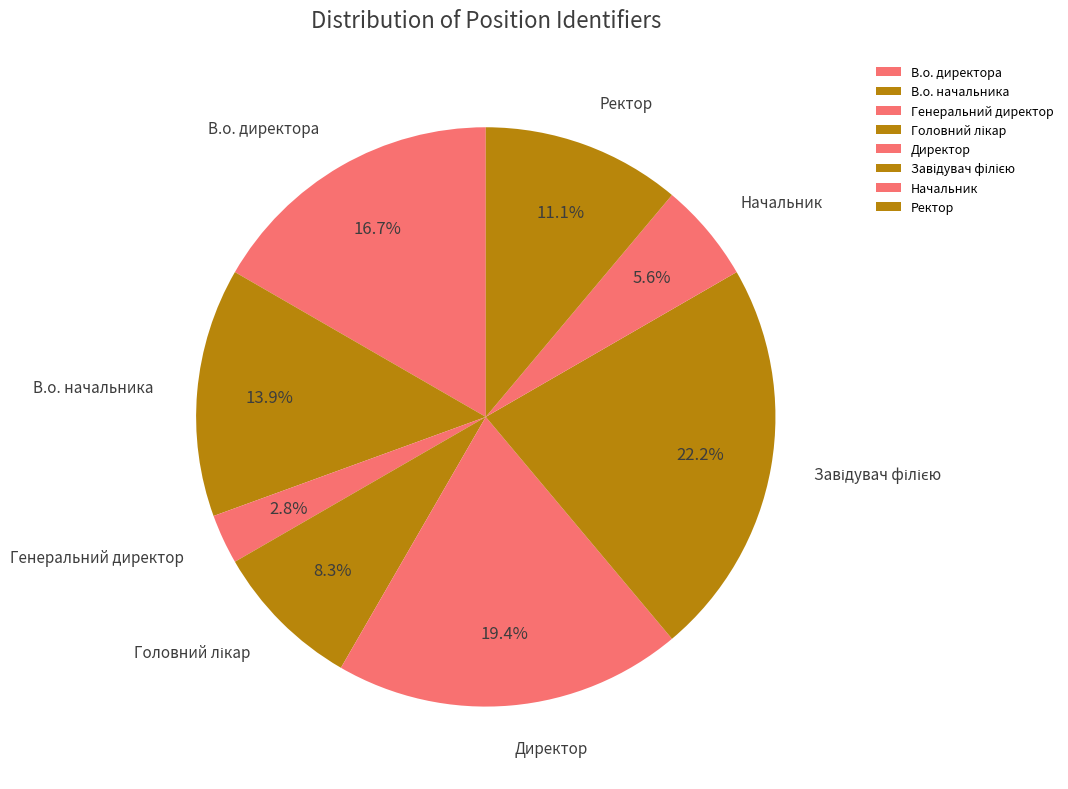

How many slices are in this pie chart?

8